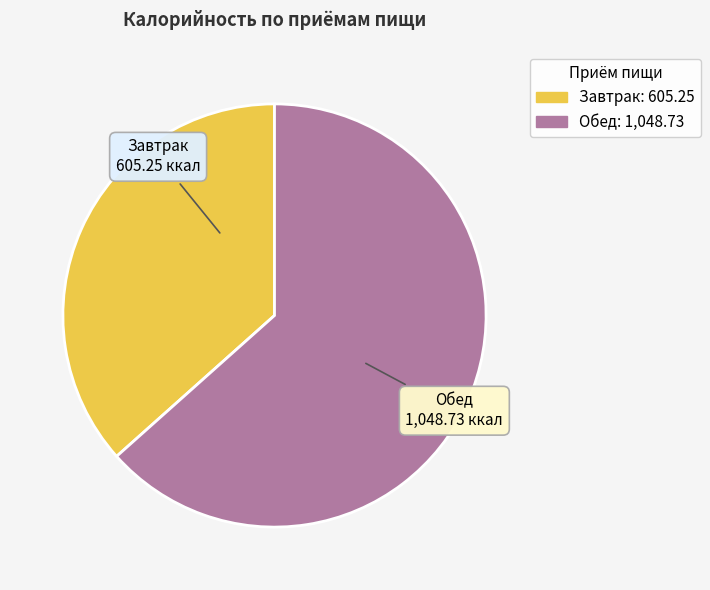

Which category has the smallest portion of the pie?

Завтрак